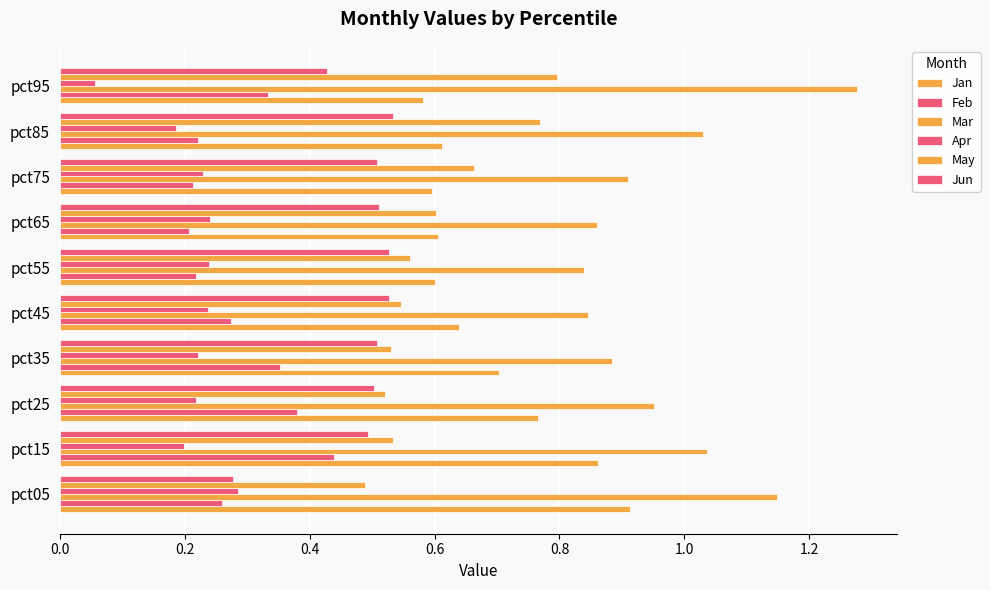

Which series has the widest spread of values?

Mar